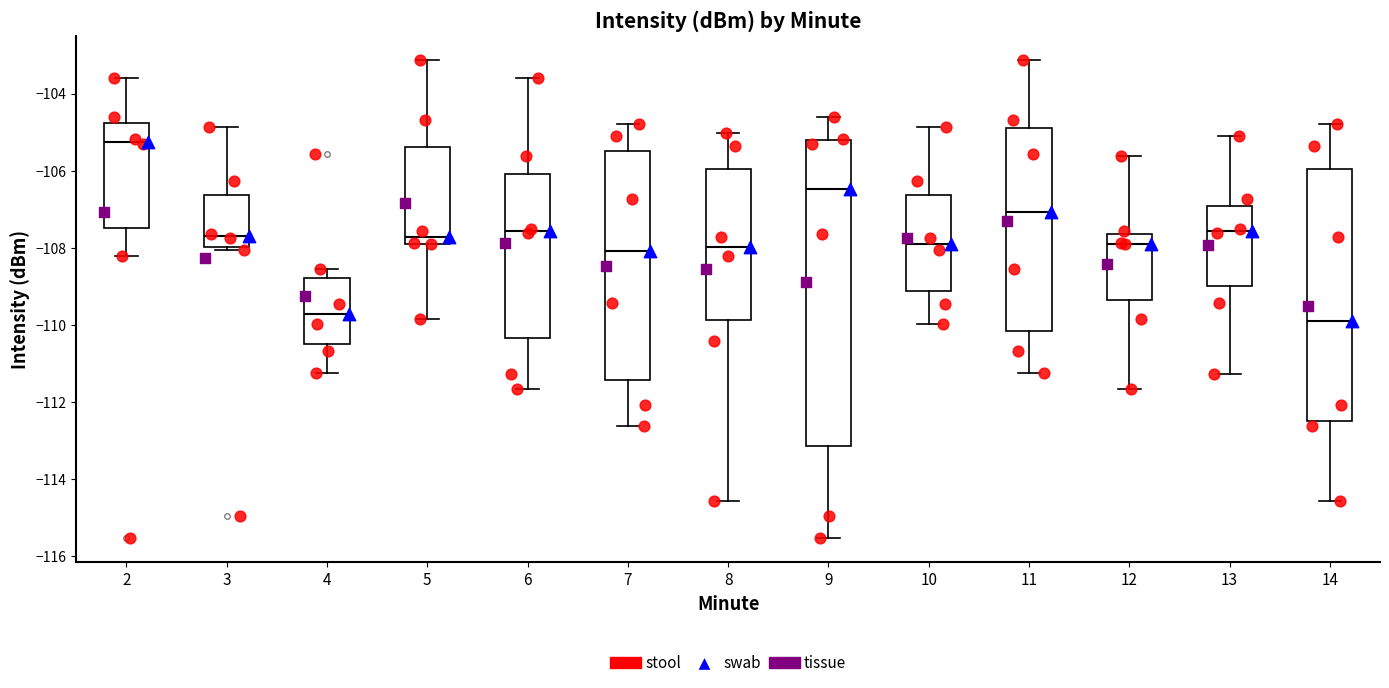

Comparing the boxes themselves (not the whiskers), which one is the tallest?

9